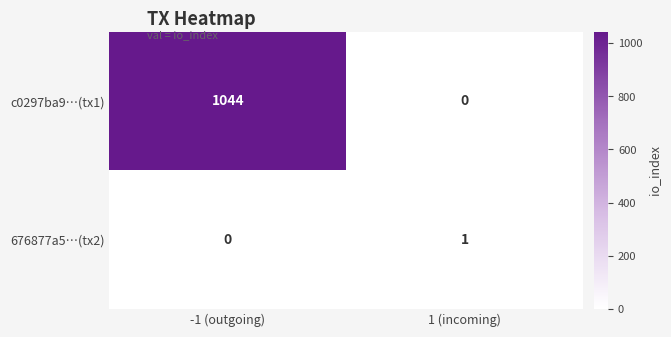

Which series has the widest spread of values?

c0297ba9…(tx1)